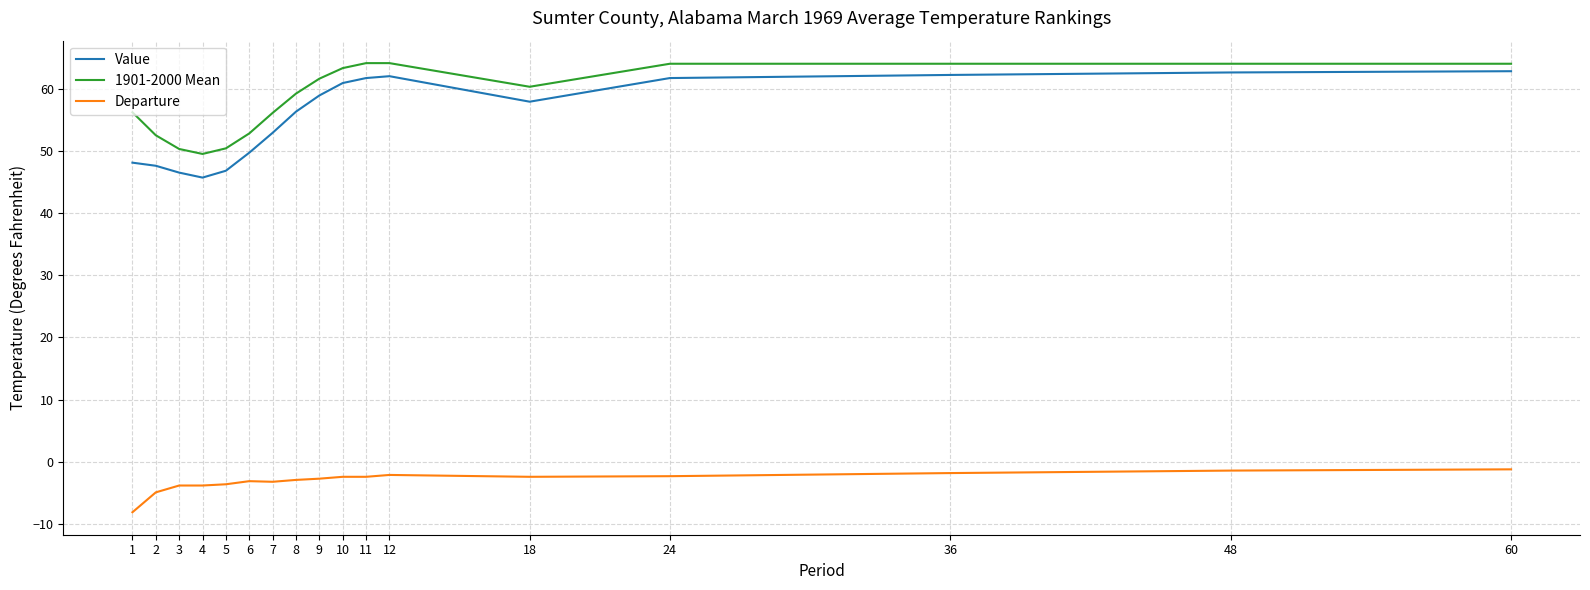

The value of 1901-2000 Mean at 7 is 56.1. True or false?

True